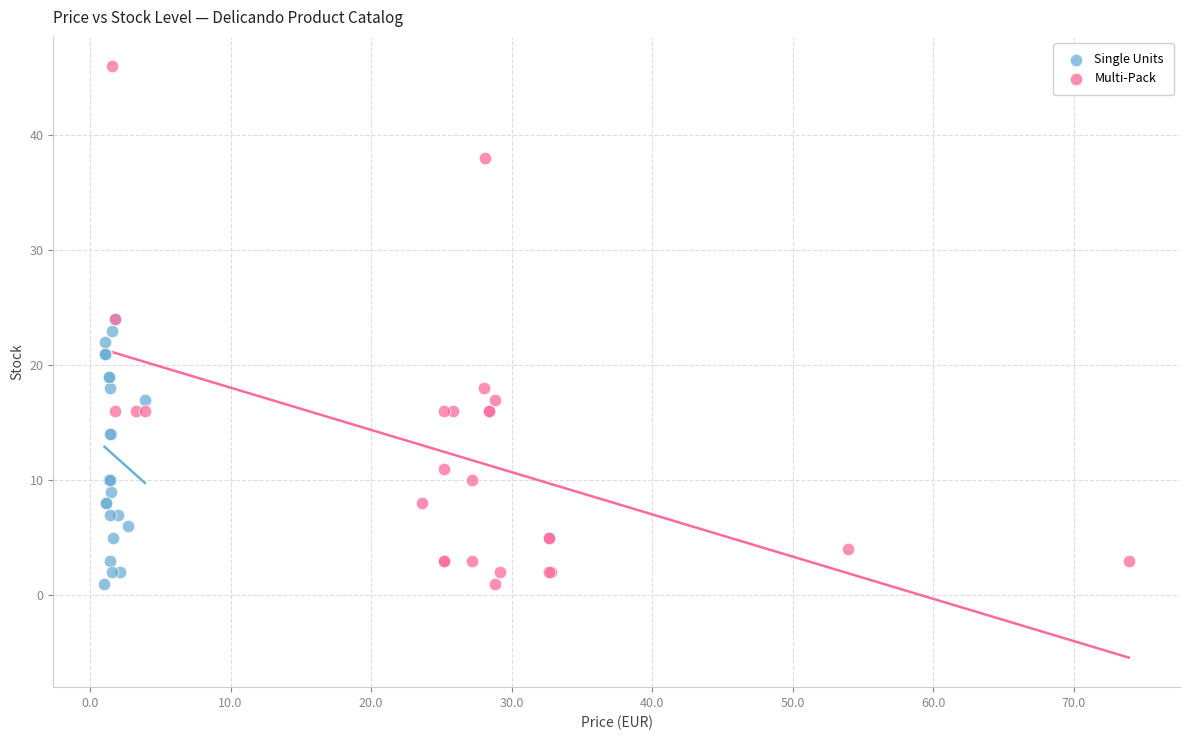

Which series has the widest spread of Y values?

Multi-Pack